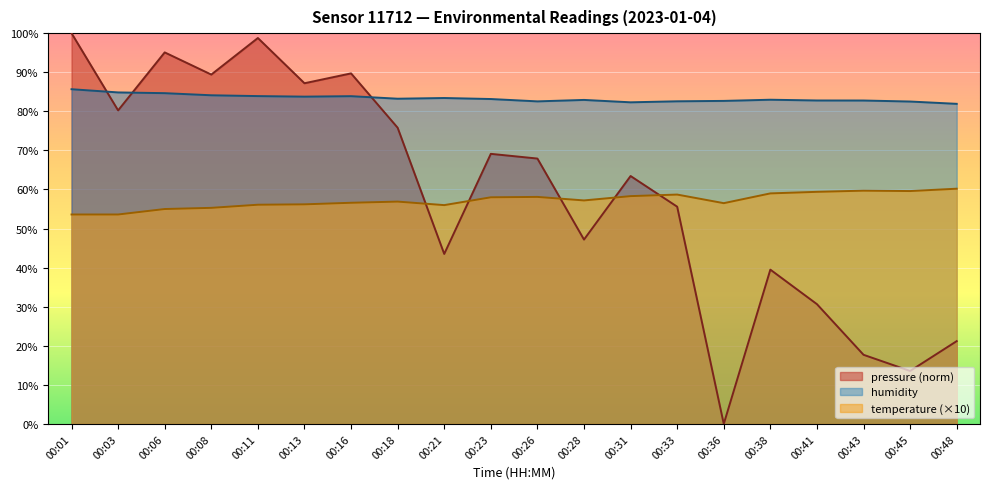

Rank the series by their maximum value, from highest to lowest.

pressure (norm), humidity, temperature (×10)